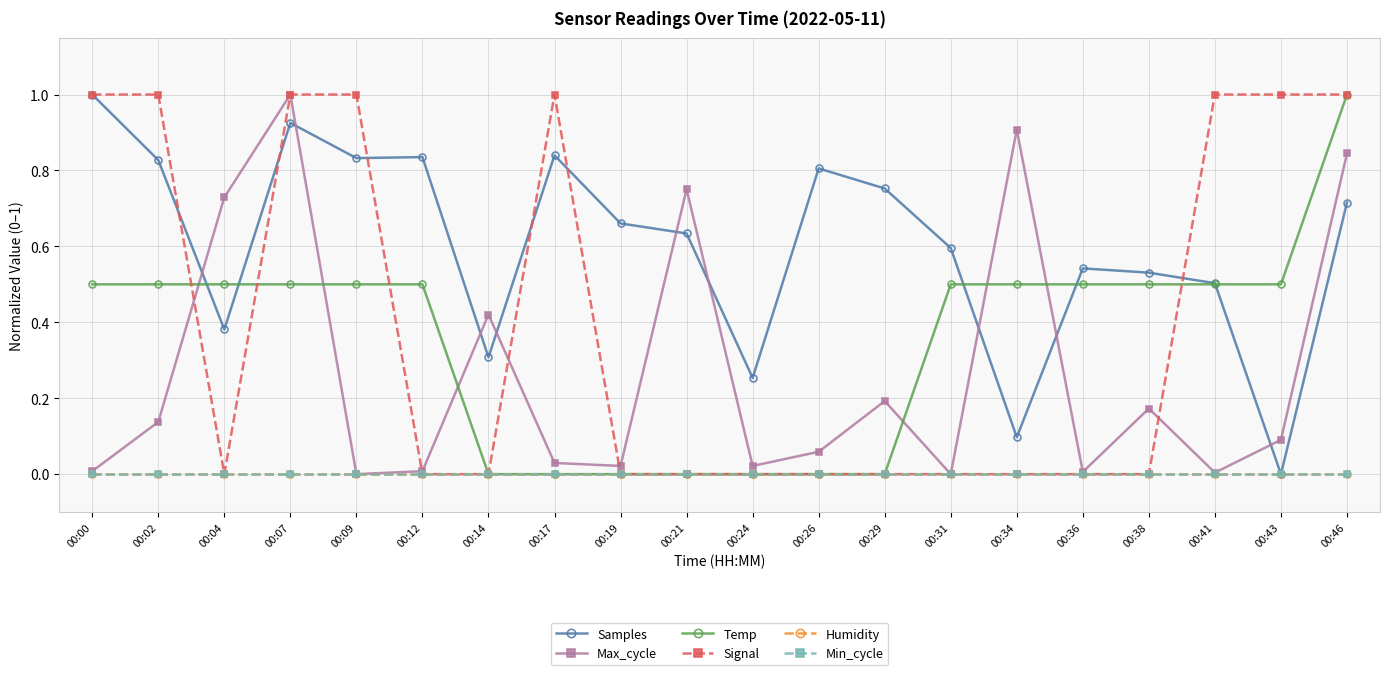

Does the chart have visible grid lines?

Yes